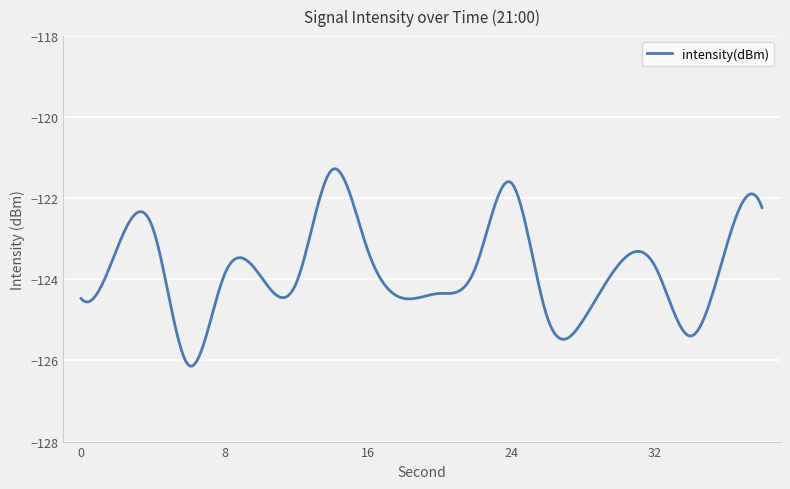

What is the maximum value shown in the chart?

-121.3